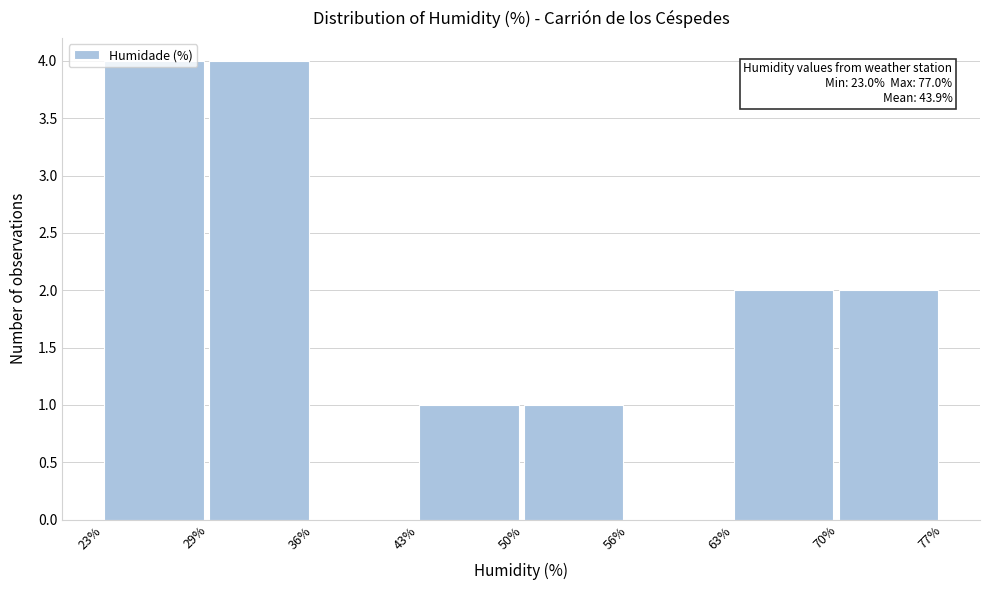

What is the maximum value shown in the chart?

4